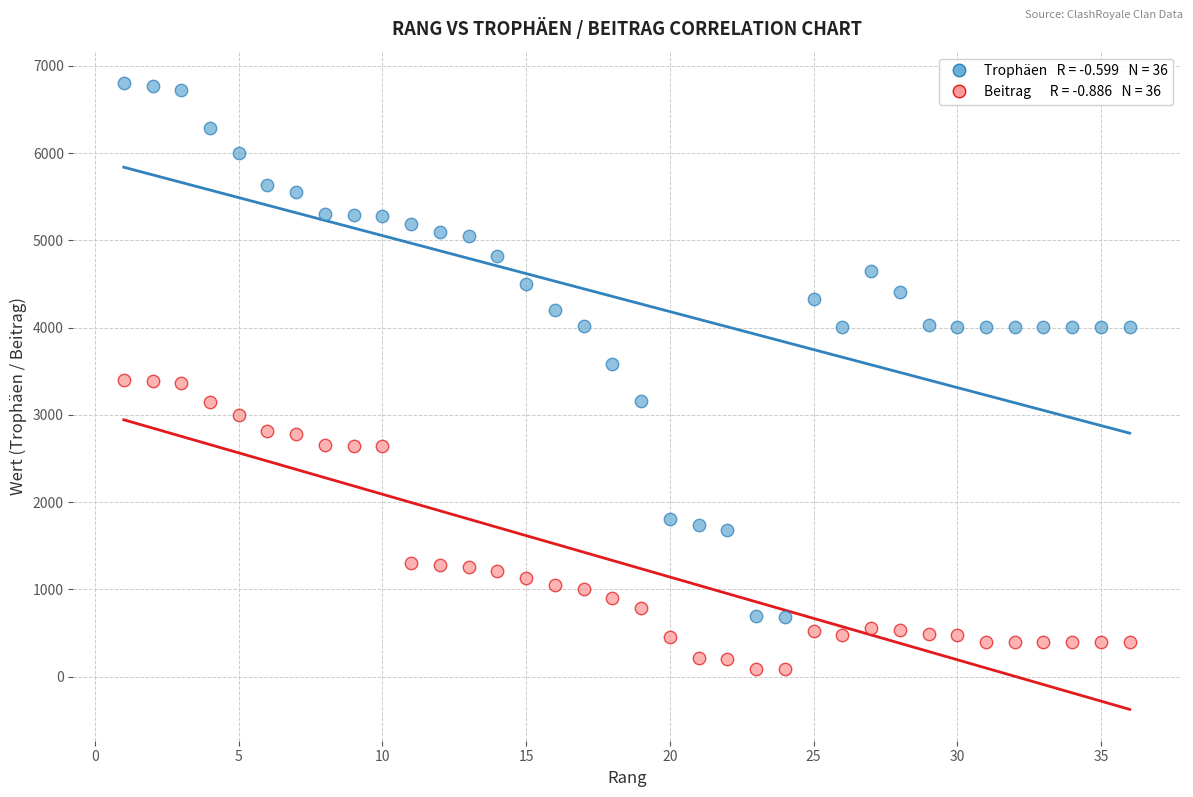

Across all data points, what is the range of X values (max minus min)?

35